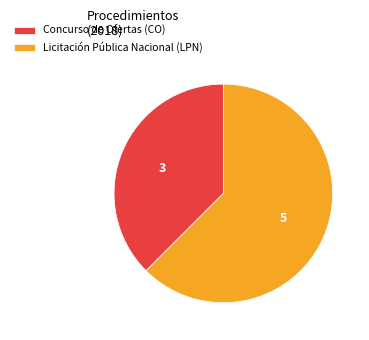

Which slice is the largest?

Licitación Pública Nacional (LPN)